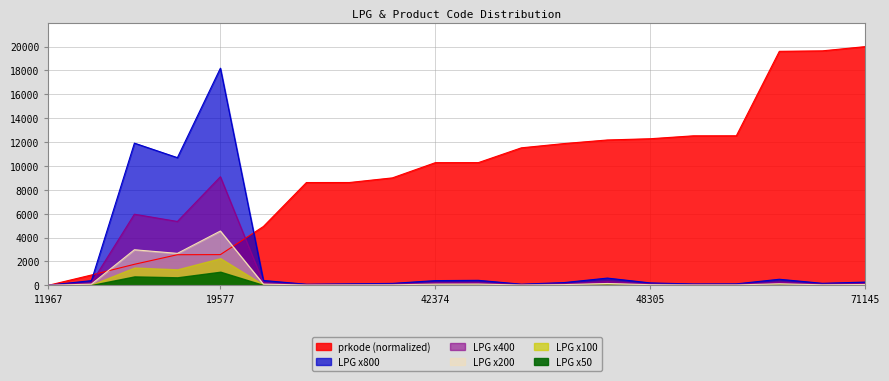

True or false: prkode_scaled has more than 1 interior local peaks.

False